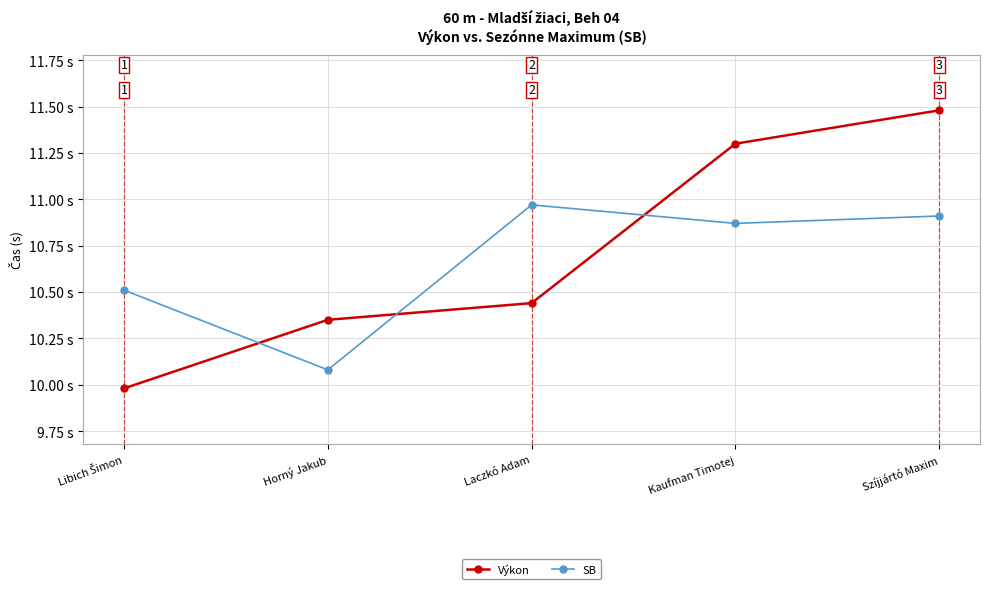

What is the label of the 5th point from the left?

Szíjjártó Maxim